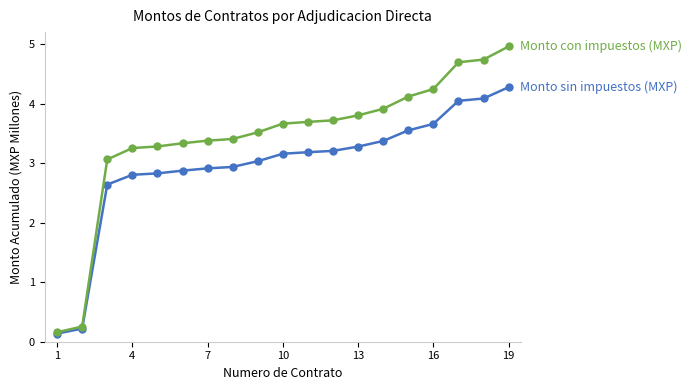

What is the maximum value shown in the chart?

5.0